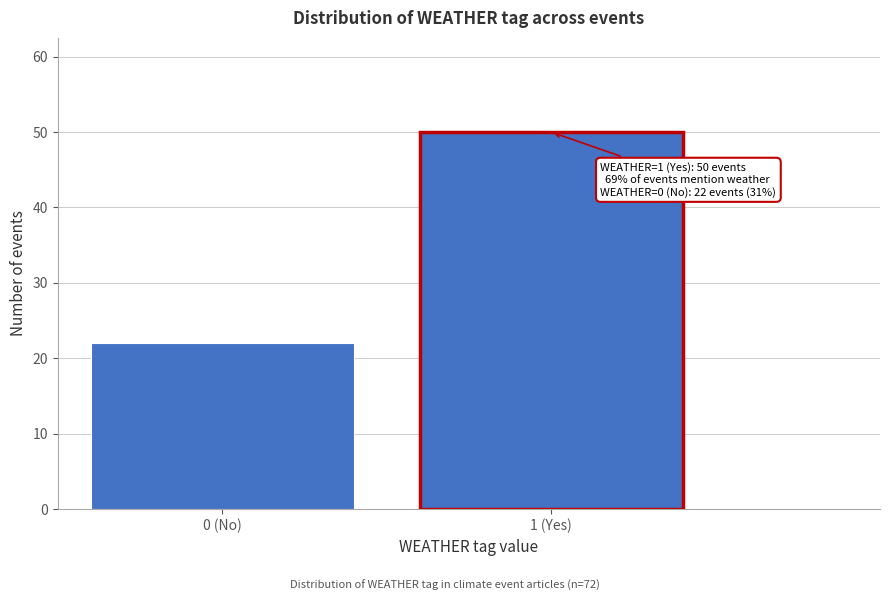

Reading left to right, list all the values displayed in this chart.

22	50